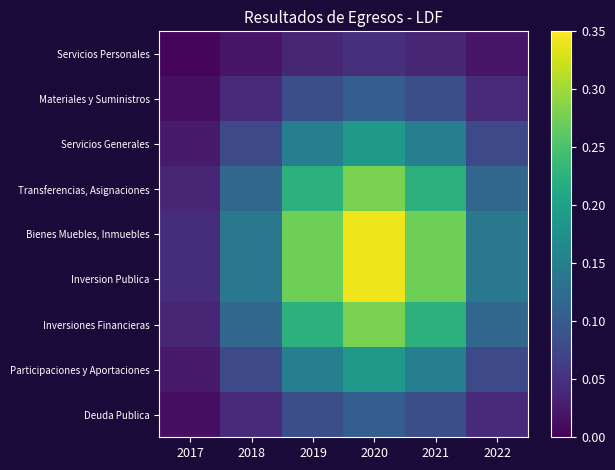

List the series in order of their peak value, lowest first.

Servicios Personales, Materiales y Suministros, Deuda Publica, Servicios Generales, Participaciones y Aportaciones, Transferencias, Asignaciones, Inversiones Financieras, Bienes Muebles, Inmuebles, Inversion Publica